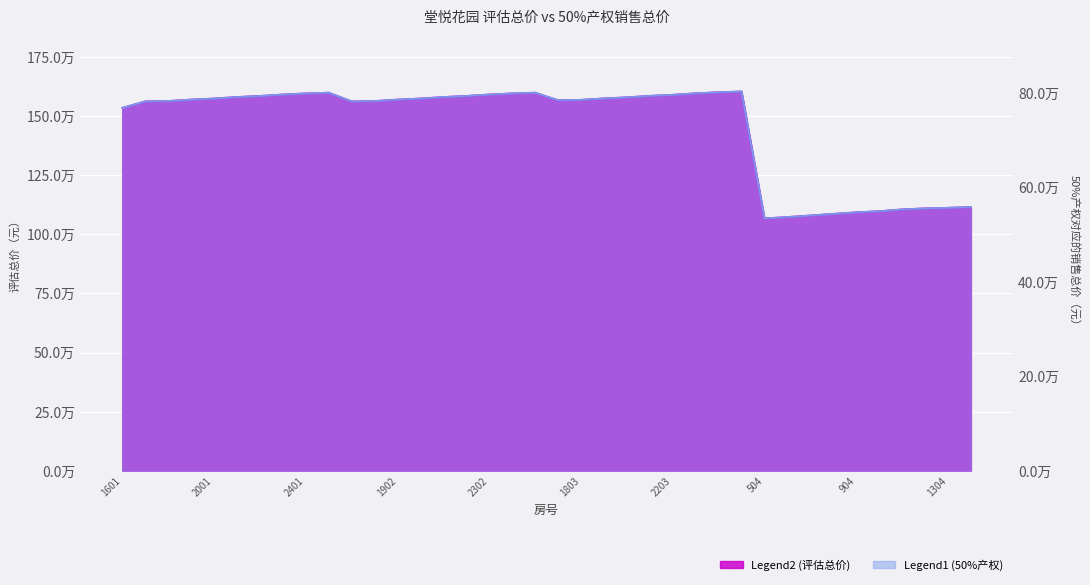

Does the chart display data point markers on the line(s)?

No